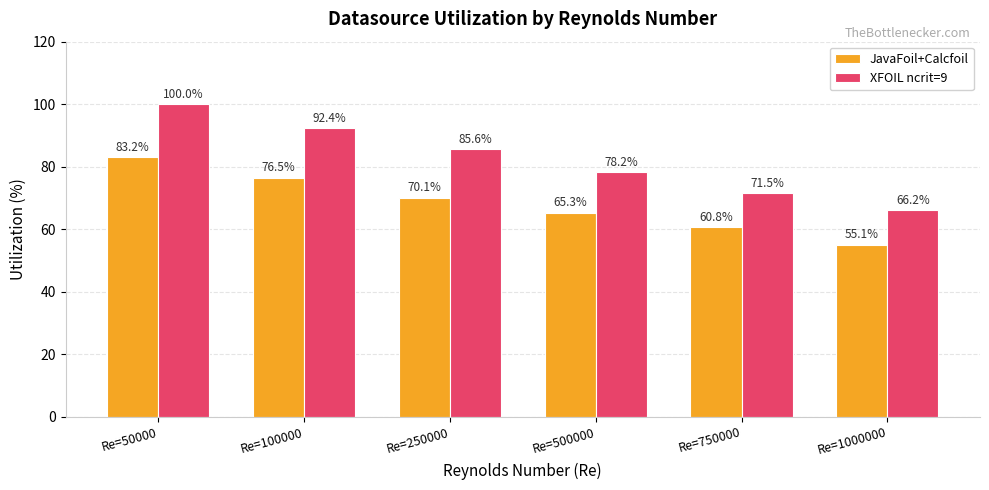

List the series in order of their overall mean, lowest first.

JavaFoil+Calcfoil, XFOIL ncrit=9